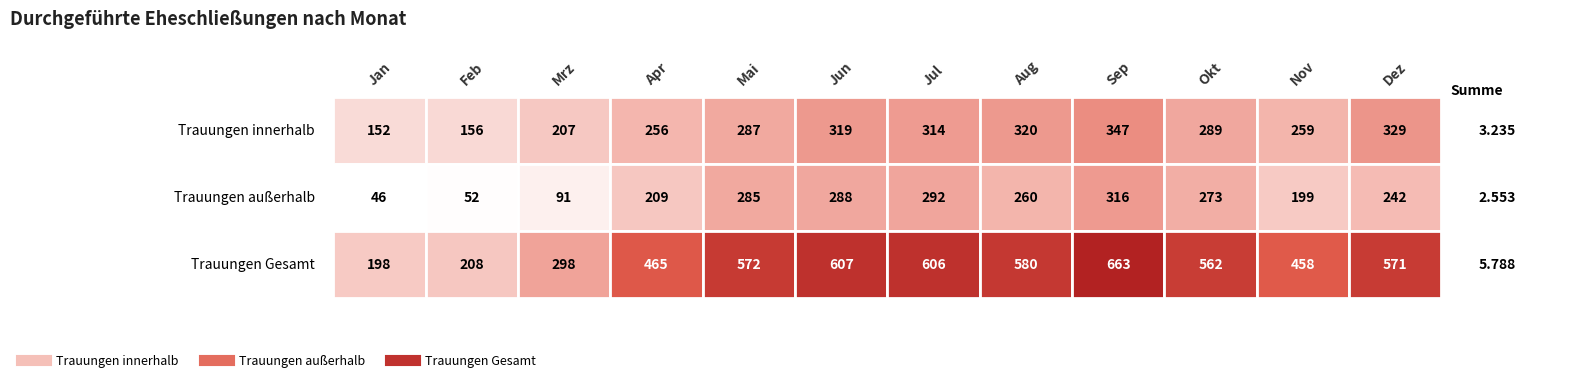

The value of Anzahl durchgeführte Trauungen innerhalb at Jul is 419. True or false?

False